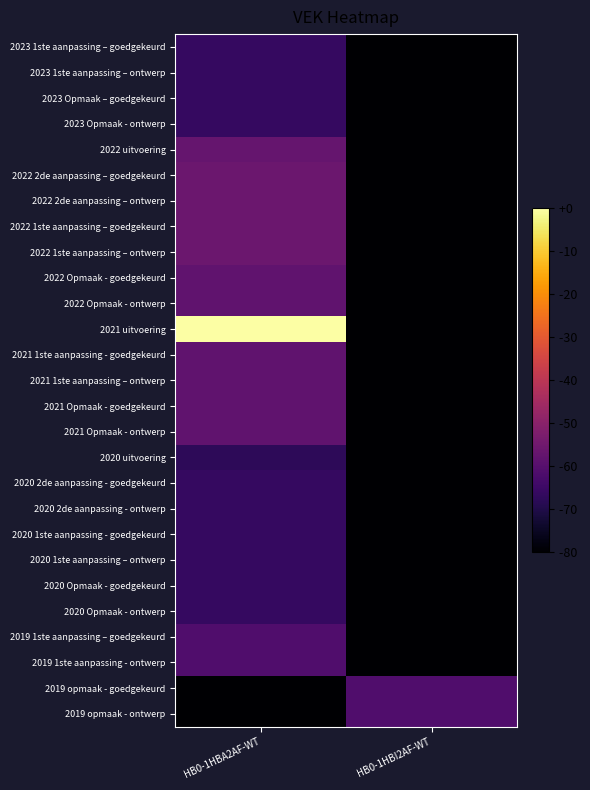

Which category has the highest value across all series?

HB0-1HBA2AF-WT